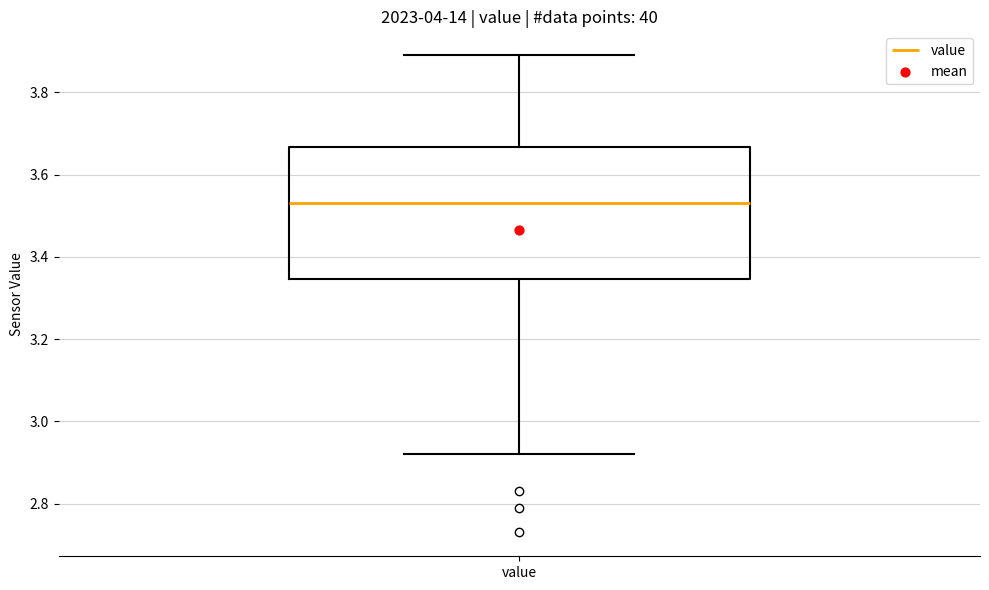

Where is the lower edge of the box for value on the y-axis? The values are not printed on the chart, so give them approximately, as read against the axis.

3.34